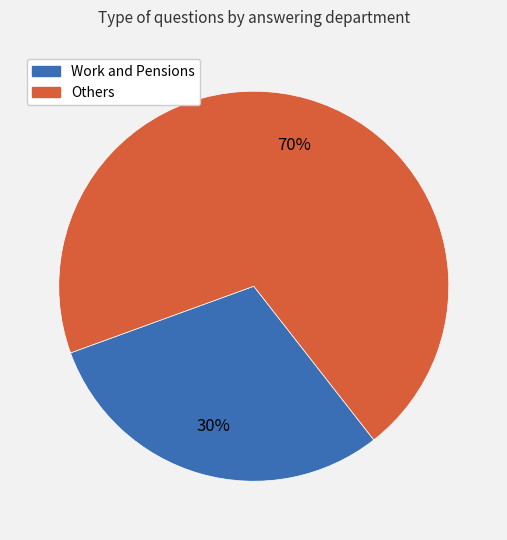

To the nearest percent, what is the average slice percentage?

50%